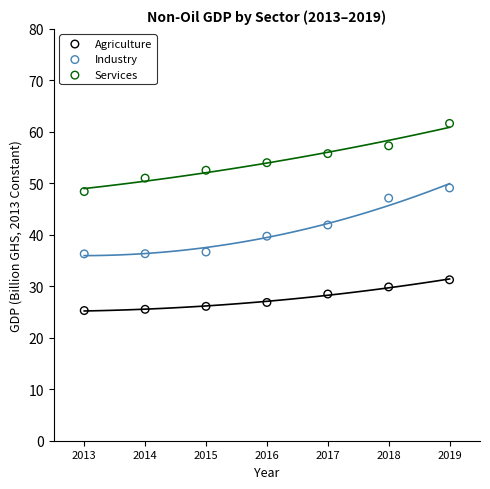

Which series contains the lowest Y value?

Agriculture